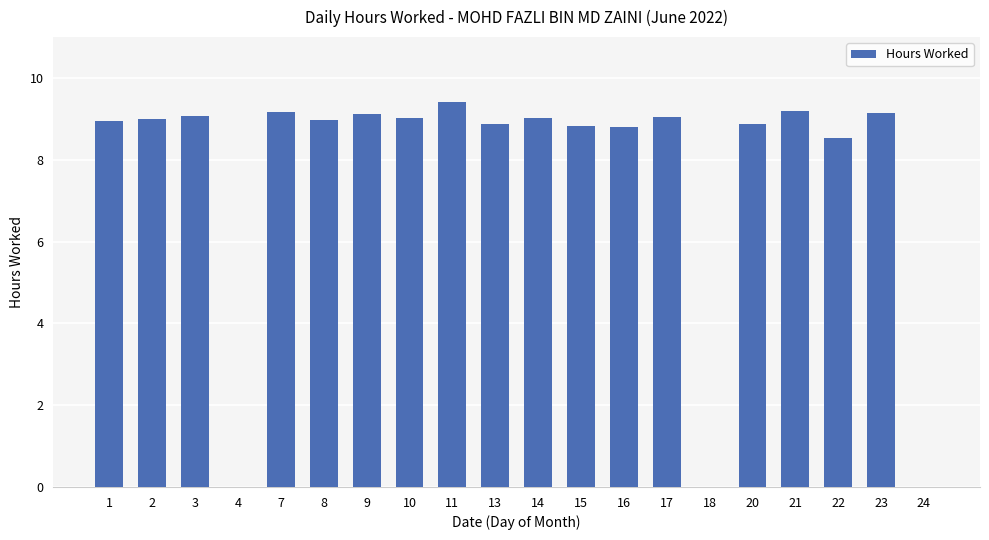

What is the maximum value shown in the chart?

9.4